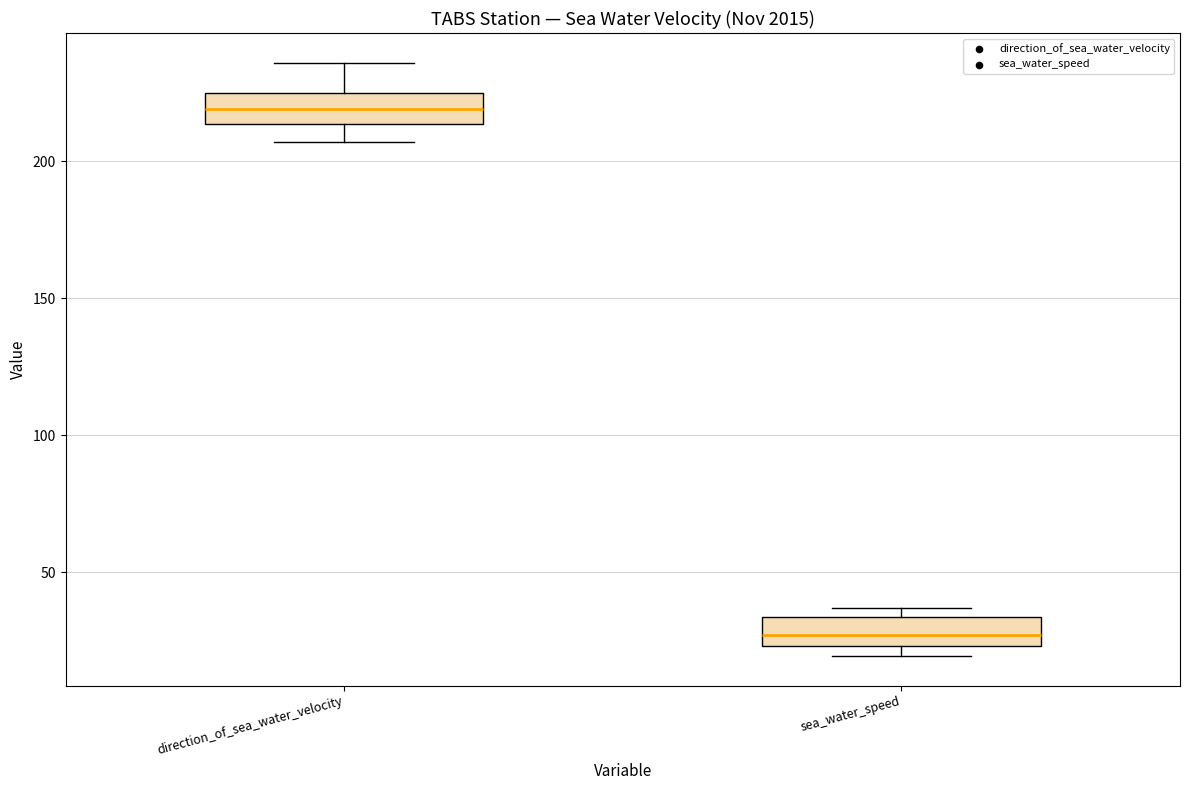

Reading left to right, read every box against the y-axis: the position of its median line, the range the box covers, and the ends of its whiskers. The values are not printed on the chart, so give them approximately, as read against the axis.

direction_of_sea_water_velocity: median 220, box 215 to 225, whiskers 205 to 235
sea_water_speed: median 25 (inside the box), box 25 to 35, whiskers 20 to 35 (just above the box's upper edge)